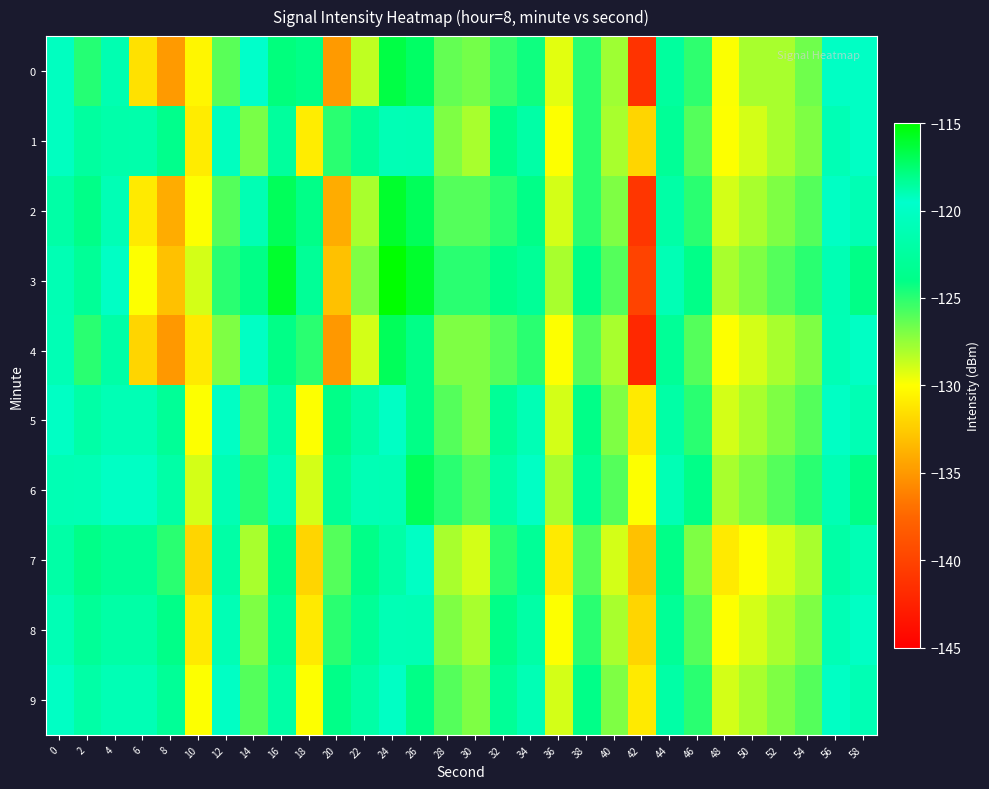

At which category does the chart reach its peak across all series?

24